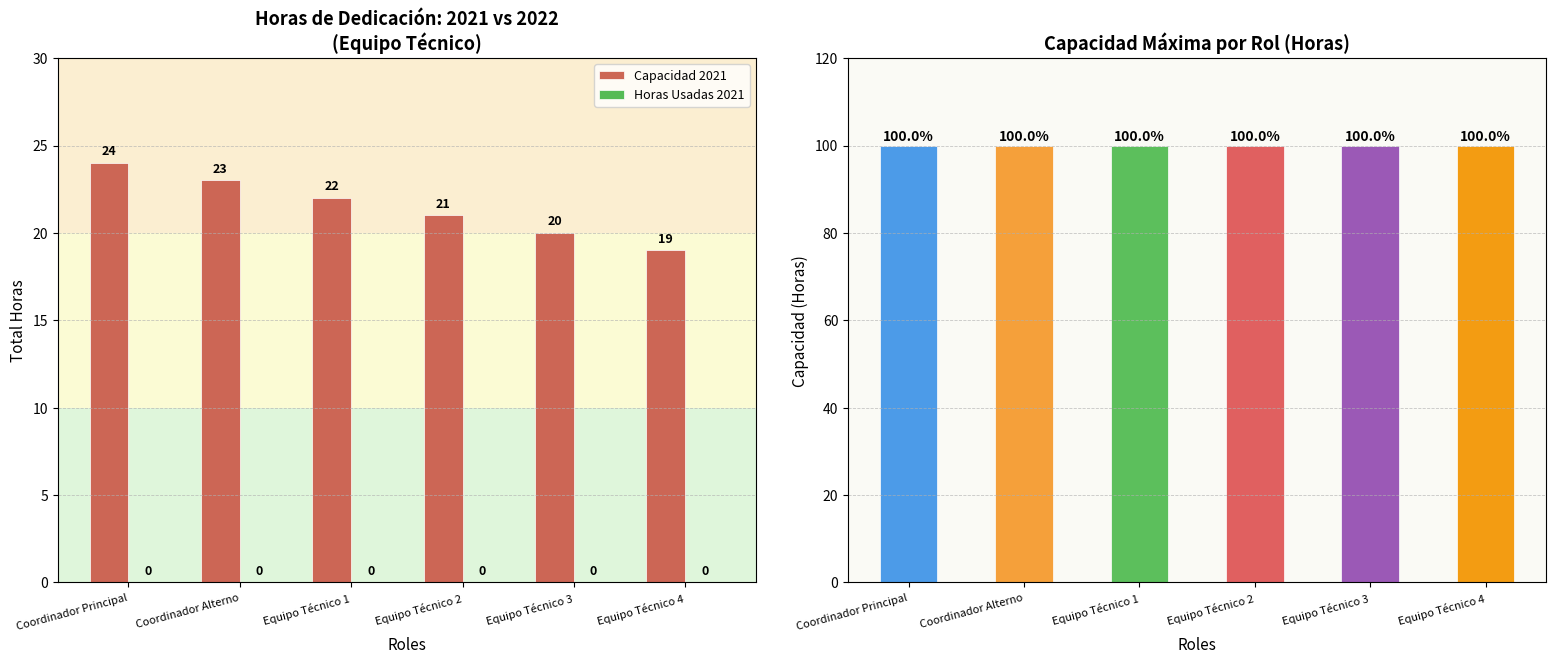

How many series are shown in this chart?

3